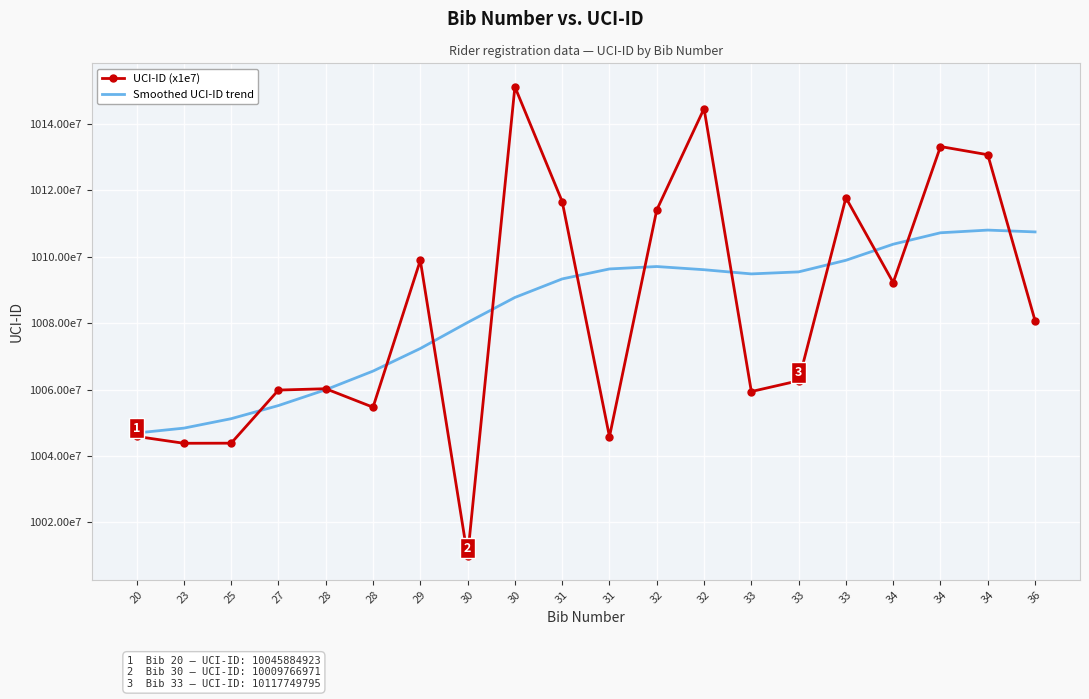

Which category has the lowest value across all series?

30